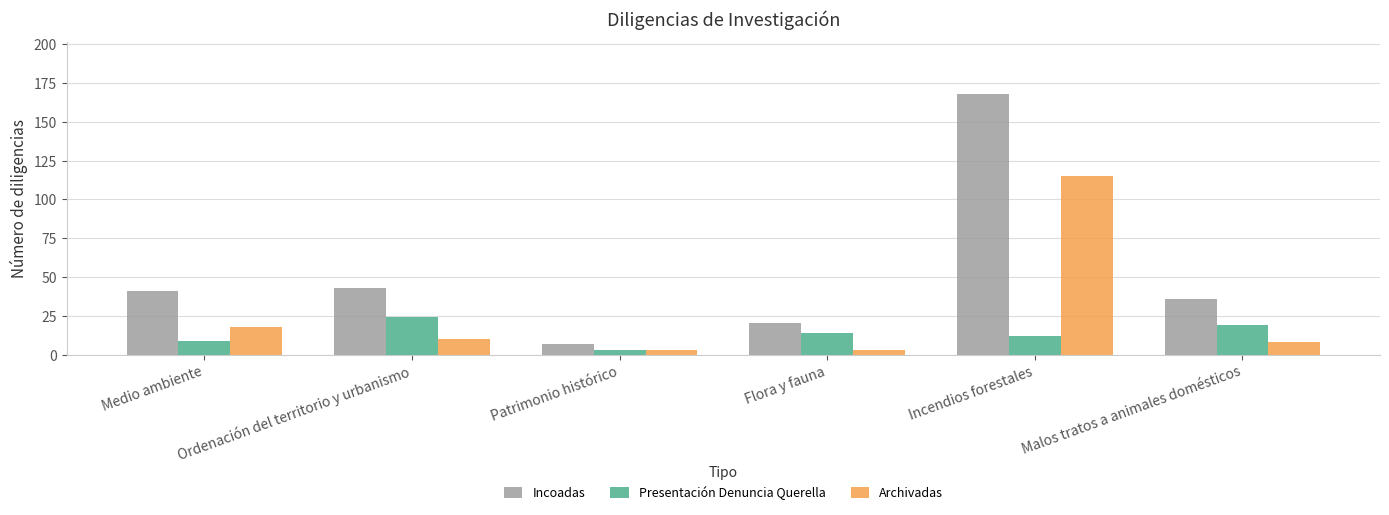

What is the total value across all series at Flora y fauna?

37